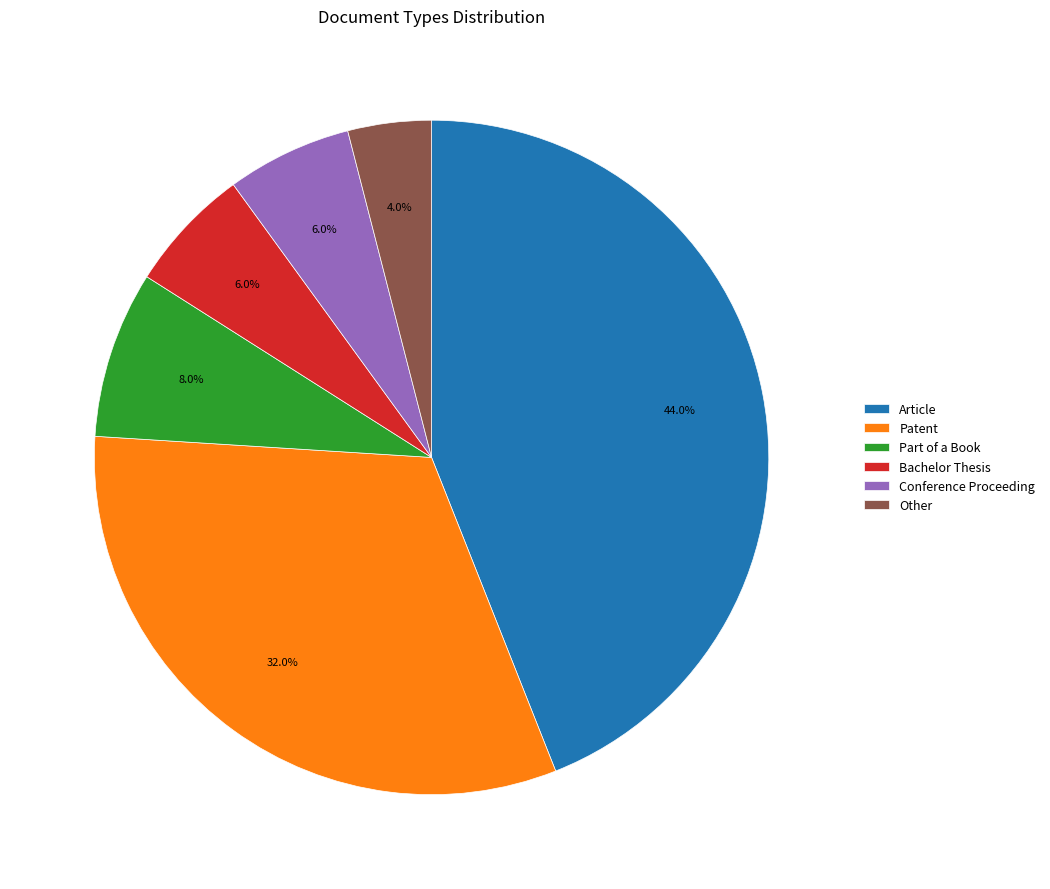

What percentage is NOT represented by Article?

56.0%